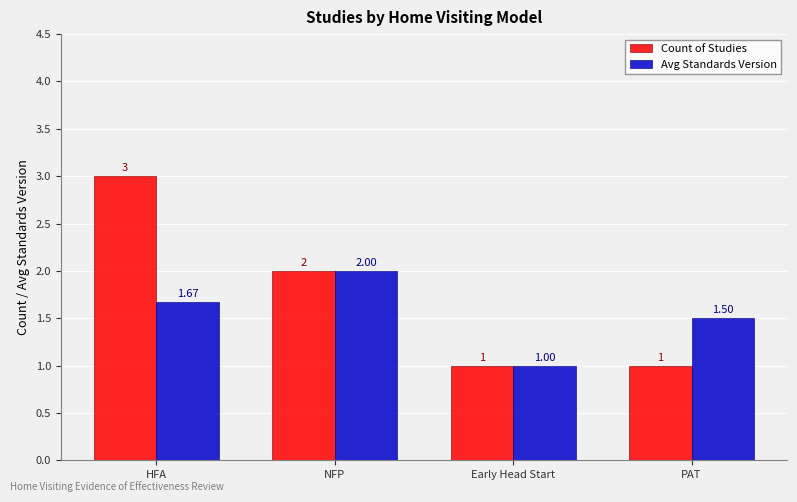

What is the greatest value displayed?

3.0